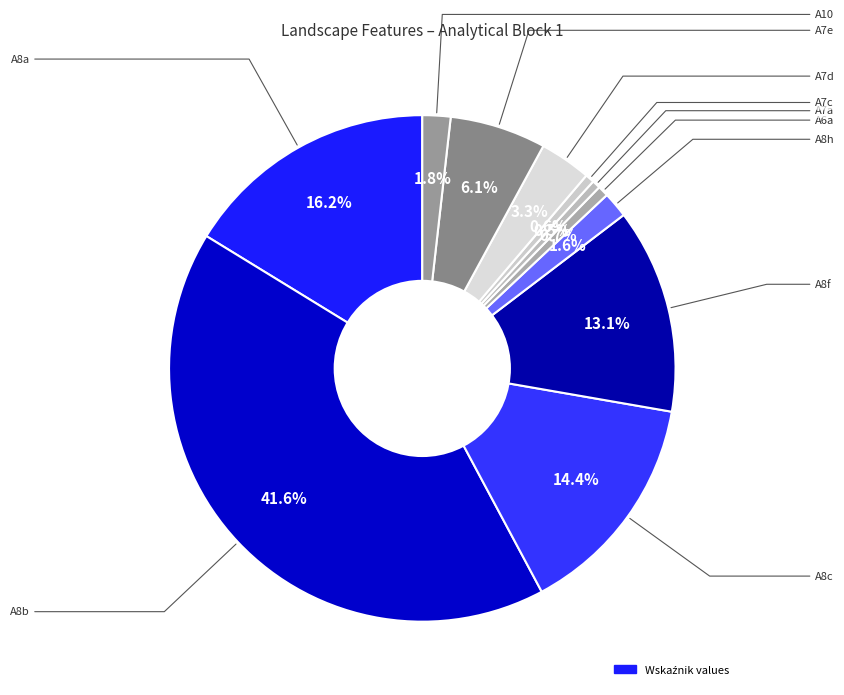

To the nearest percent, what is the average slice percentage?

9%